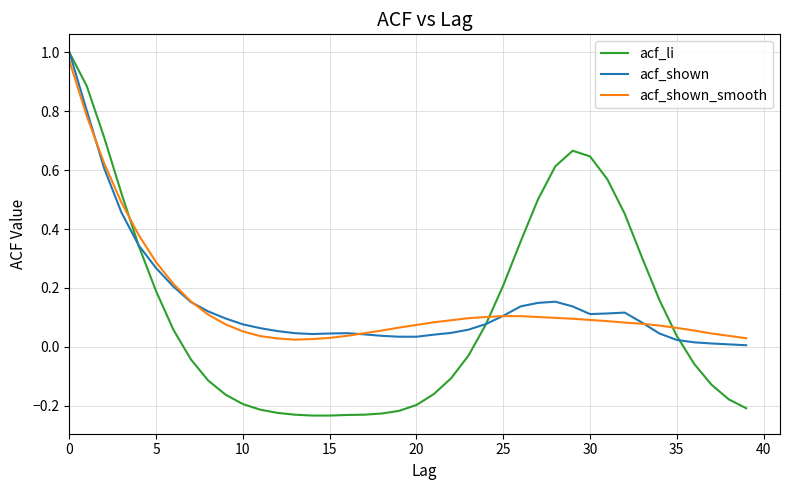

How many lines are shown in the chart?

3